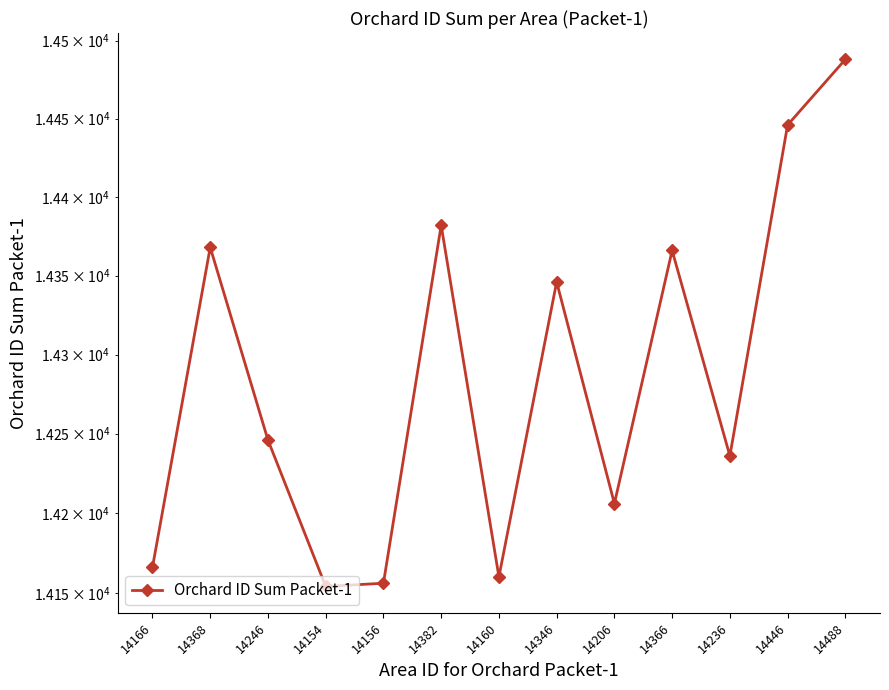

What is the approximate value at 14160?

14160